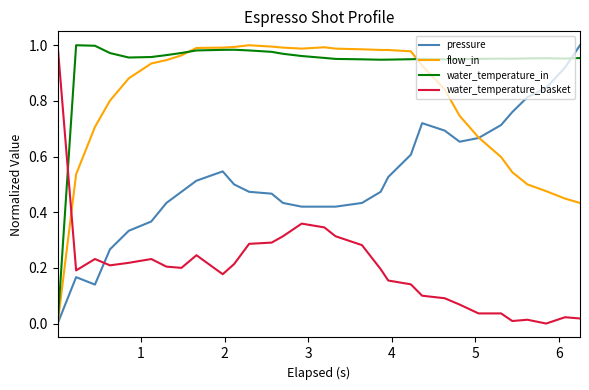

Rank the series by their average value, from lowest to highest.

water_temperature_basket, pressure, flow_in, water_temperature_in